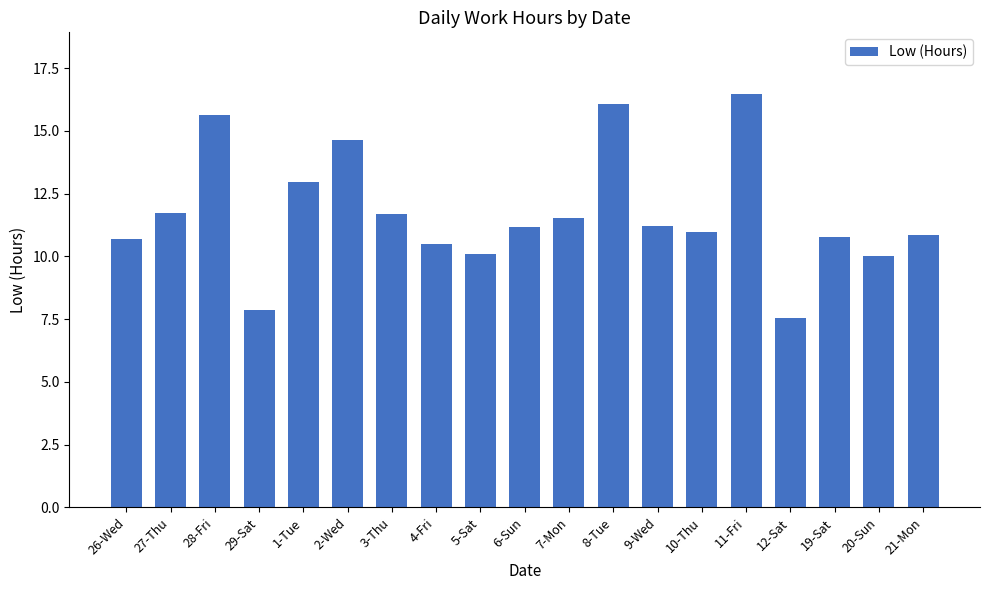

What is the greatest value displayed?

16.5